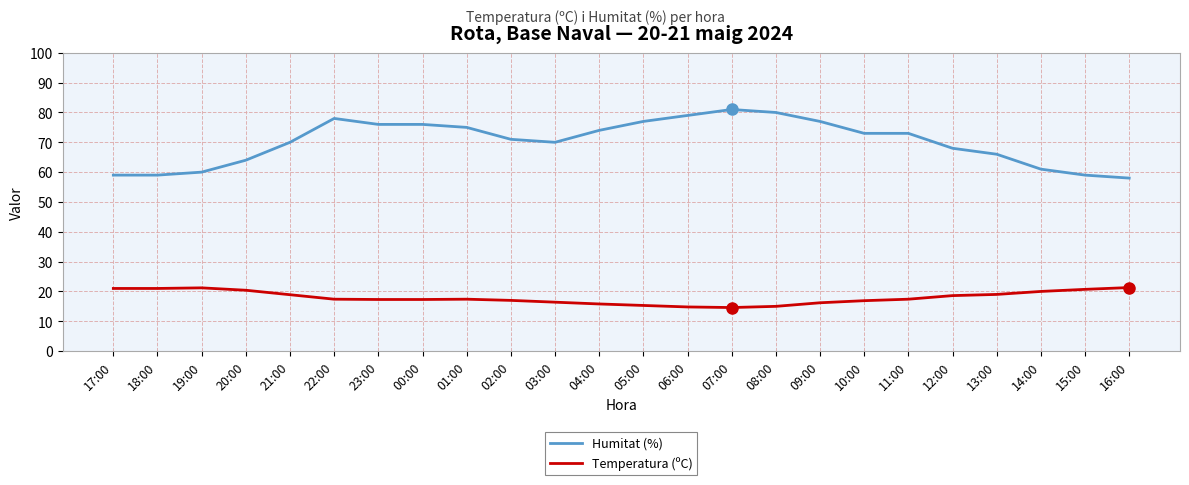

At which label does Temperatura (ºC) first exceed 17?

17:00